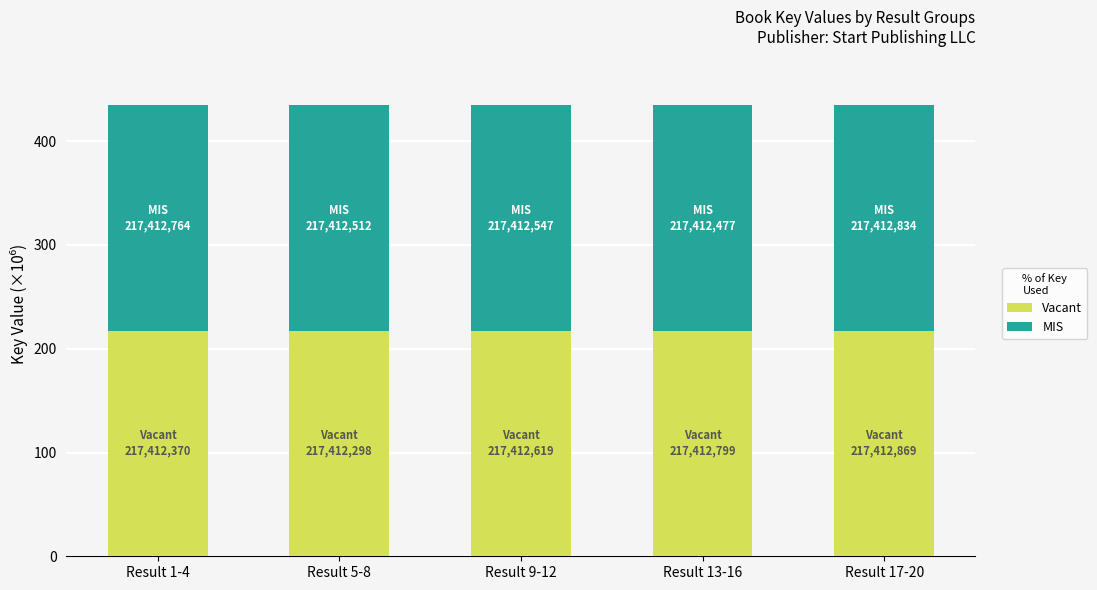

What is the sum of the Vacant values at Result 1-4 and Result 9-12?

434.8